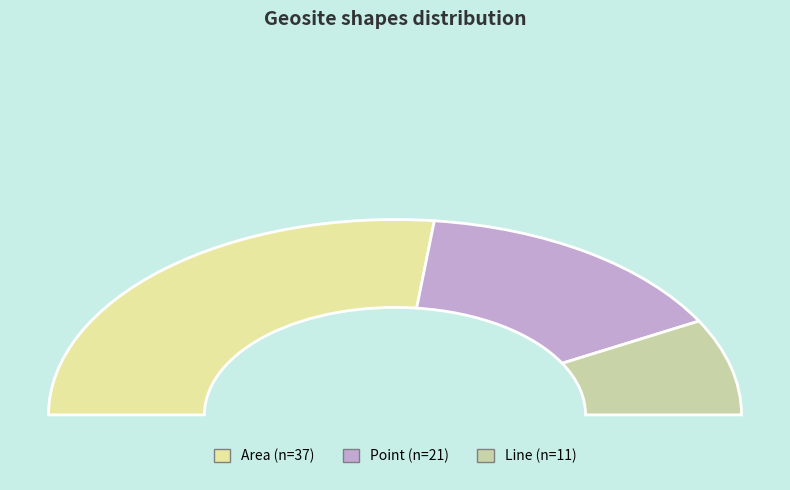

Is the sum of Point and Area greater than half?

Yes